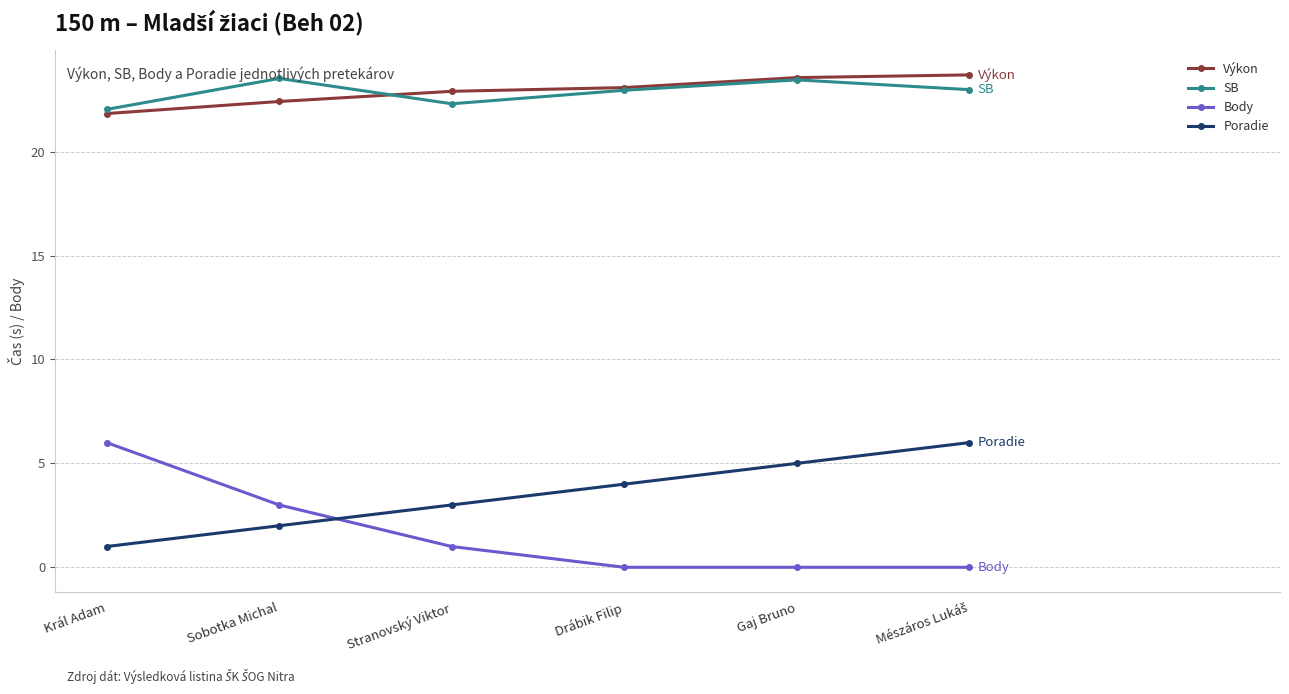

What position from the right is Gaj Bruno?

2